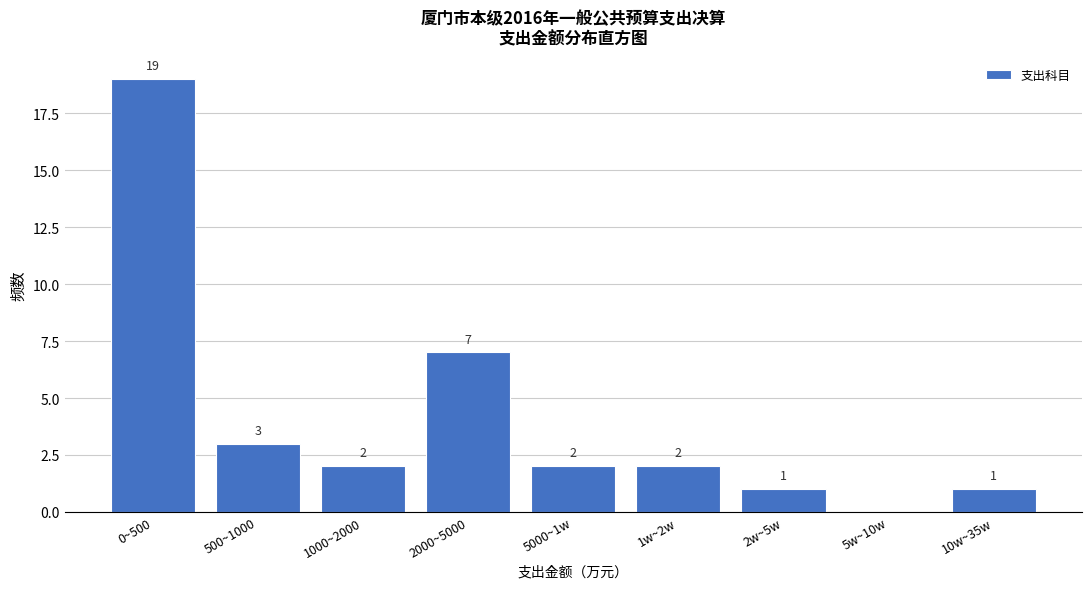

Reading left to right, extract all data points from this chart.

0~500=19	500~1000=3	1000~2000=2	2000~5000=7	5000~1w=2	1w~2w=2	2w~5w=1	5w~10w=0	10w~35w=1